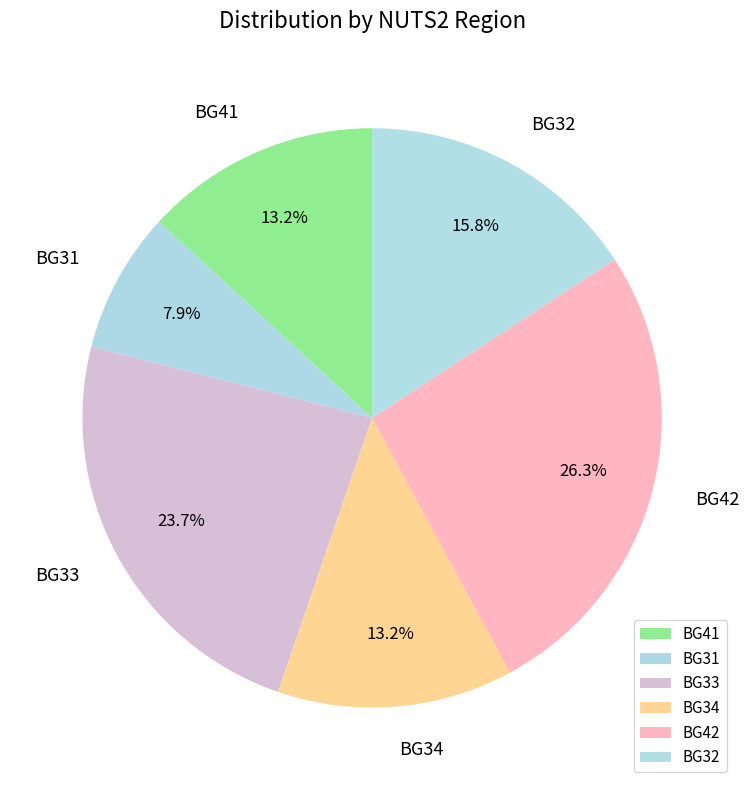

Does BG34 account for over 50% of the chart?

No